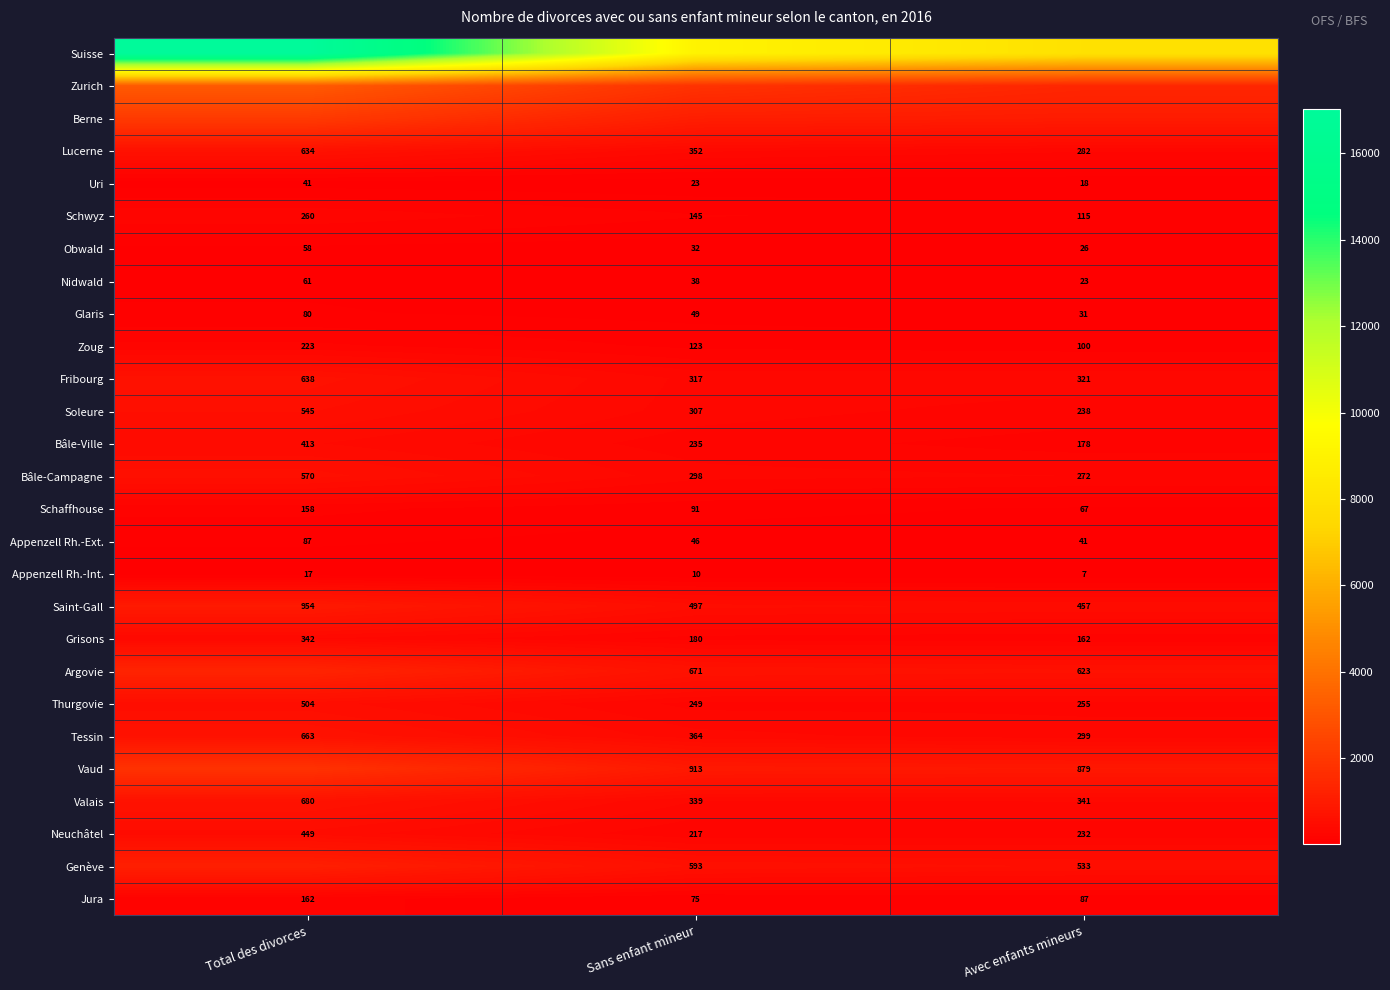

Which label corresponds to the smallest value in the chart?

Avec enfants mineurs